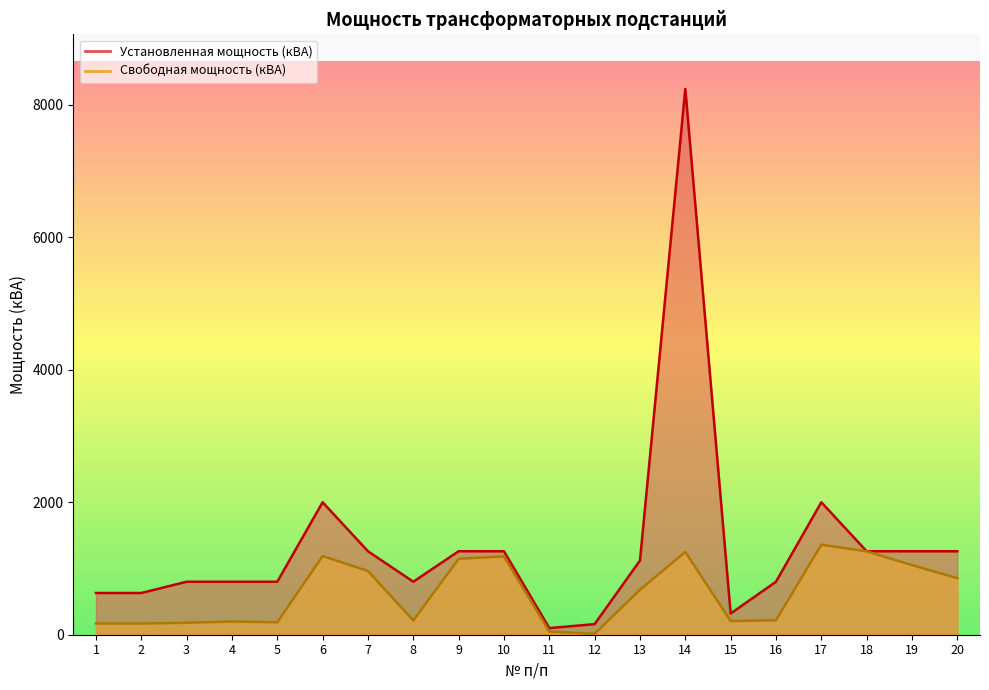

Where is the first local maximum for Свободная мощность (кВА)?

4